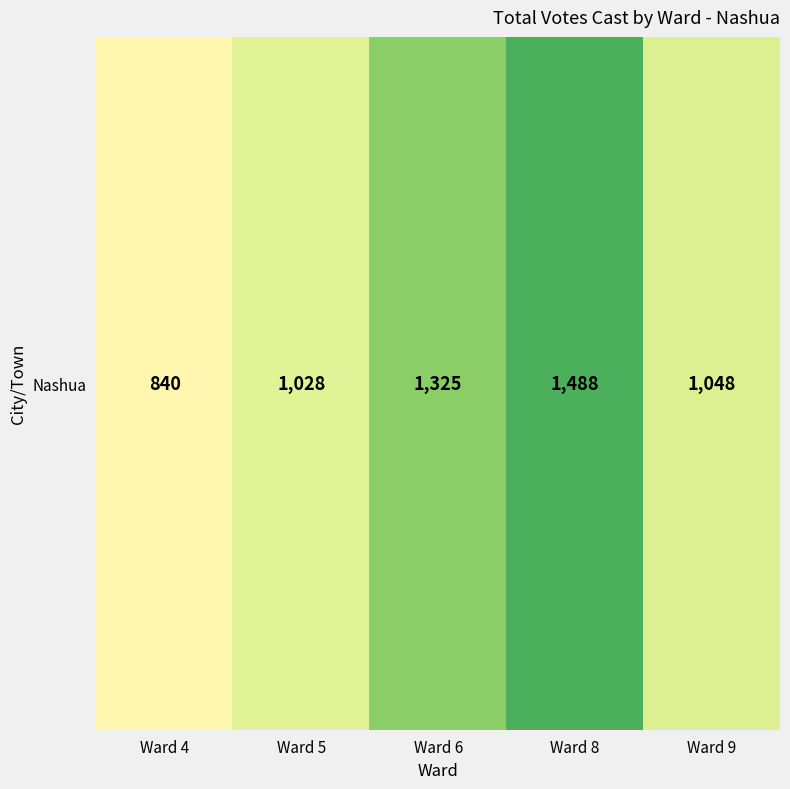

The chart shows a value of 1048 at Ward 9. True or false?

True